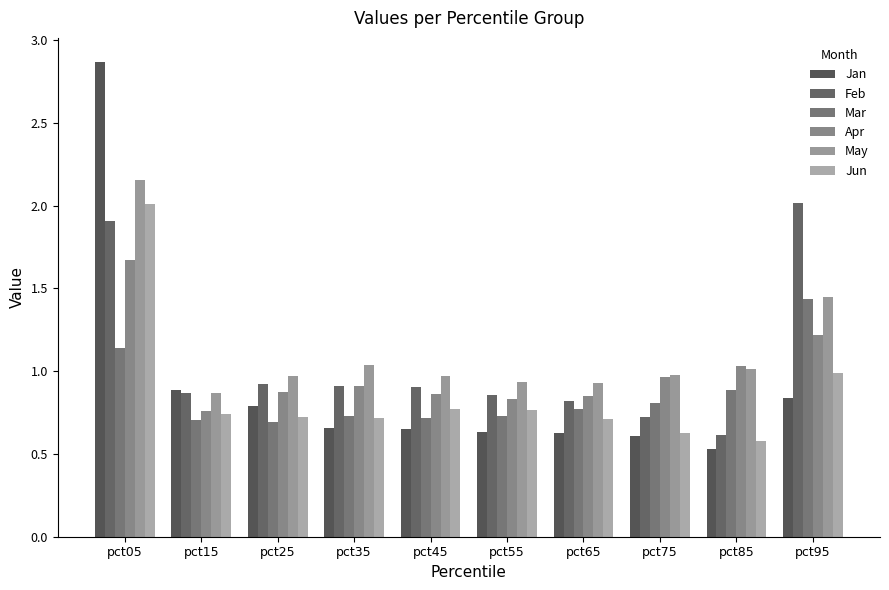

Which series has the largest range (max minus min)?

Jan